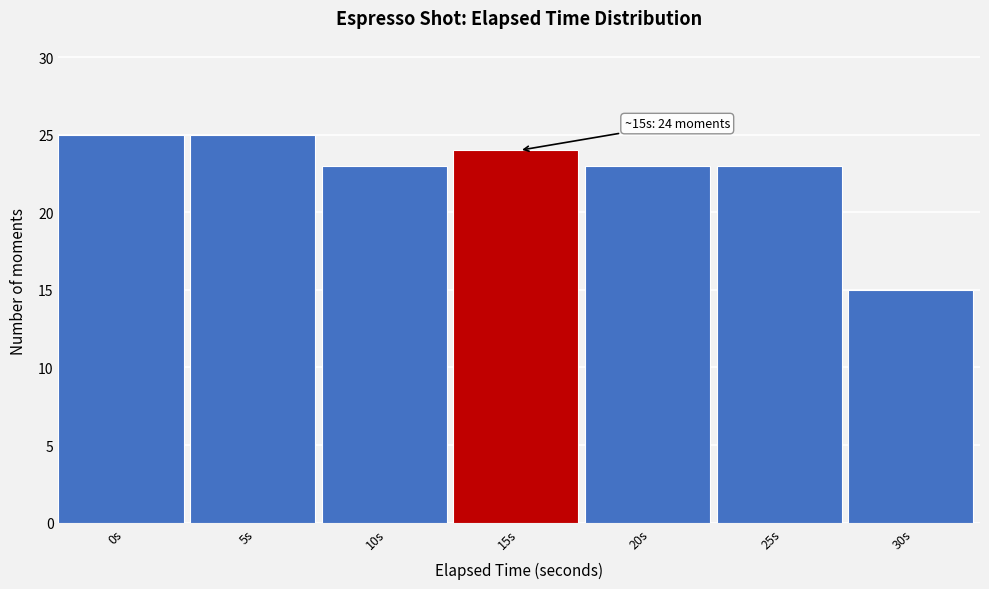

Reading left to right, list all the values displayed in this chart.

0s=25	5s=25	10s=23	15s=24	20s=23	25s=23	30s=15